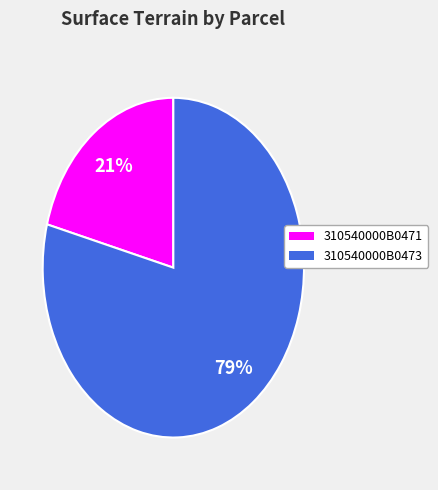

Is there a majority slice in this chart?

Yes